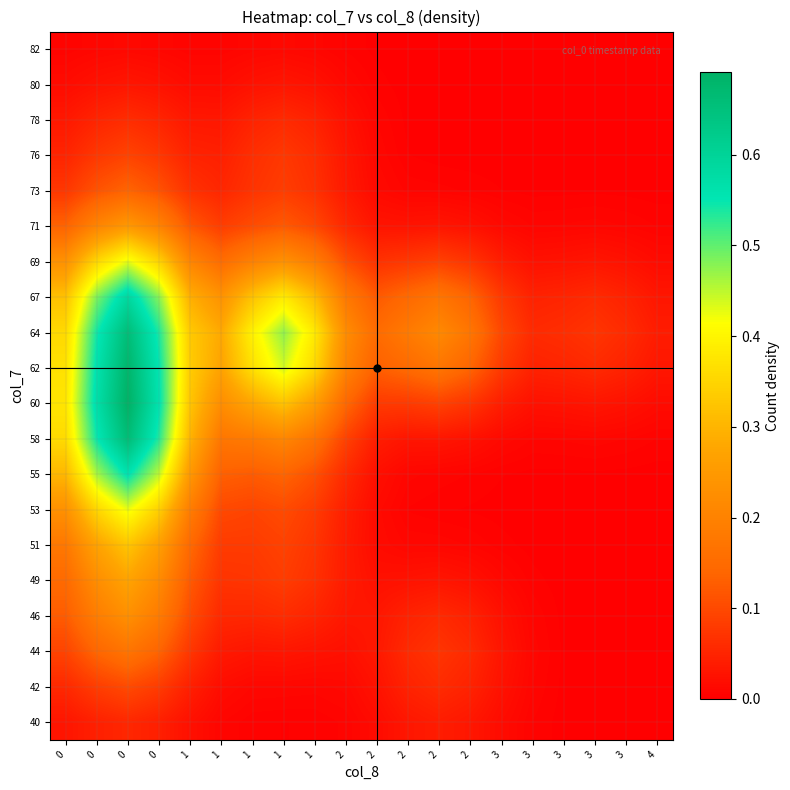

Reading left to right, list all the values displayed in this chart.

40: 0=0.0	0=0.0	0=0.1	0=0.0	1=0.0	1=0.0	1=0.0	1=0.0	1=0.0	2=0.0	2=0.0	2=0.0	2=0.0	2=0.0	3=0.0	3=0.0	3=0.0	3=0.0	3=0.0	4=0.0
42: 0=0.1	0=0.1	0=0.1	0=0.1	1=0.0	1=0.0	1=0.0	1=0.0	1=0.0	2=0.0	2=0.0	2=0.0	2=0.1	2=0.0	3=0.0	3=0.0	3=0.0	3=0.0	3=0.0	4=0.0
44: 0=0.1	0=0.1	0=0.2	0=0.1	1=0.1	1=0.0	1=0.0	1=0.0	1=0.0	2=0.0	2=0.0	2=0.1	2=0.1	2=0.1	3=0.0	3=0.0	3=0.0	3=0.0	3=0.0	4=0.0
46: 0=0.1	0=0.2	0=0.2	0=0.2	1=0.1	1=0.1	1=0.1	1=0.1	1=0.0	2=0.0	2=0.0	2=0.0	2=0.1	2=0.0	3=0.0	3=0.0	3=0.0	3=0.0	3=0.0	4=0.0
49: 0=0.1	0=0.2	0=0.3	0=0.2	1=0.1	1=0.1	1=0.1	1=0.1	1=0.1	2=0.0	2=0.0	2=0.0	2=0.0	2=0.0	3=0.0	3=0.0	3=0.0	3=0.0	3=0.0	4=0.0
51: 0=0.2	0=0.3	0=0.3	0=0.3	1=0.1	1=0.1	1=0.1	1=0.1	1=0.1	2=0.0	2=0.0	2=0.0	2=0.0	2=0.0	3=0.0	3=0.0	3=0.0	3=0.0	3=0.0	4=0.0
53: 0=0.2	0=0.4	0=0.4	0=0.3	1=0.2	1=0.1	1=0.1	1=0.1	1=0.1	2=0.0	2=0.0	2=0.0	2=0.0	2=0.0	3=0.0	3=0.0	3=0.0	3=0.0	3=0.0	4=0.0
55: 0=0.3	0=0.5	0=0.6	0=0.4	1=0.2	1=0.1	1=0.1	1=0.1	1=0.1	2=0.1	2=0.0	2=0.0	2=0.0	2=0.0	3=0.0	3=0.0	3=0.0	3=0.0	3=0.0	4=0.0
58: 0=0.4	0=0.5	0=0.7	0=0.5	1=0.3	1=0.2	1=0.2	1=0.2	1=0.2	2=0.1	2=0.0	2=0.0	2=0.0	2=0.0	3=0.0	3=0.0	3=0.0	3=0.0	3=0.0	4=0.0
60: 0=0.4	0=0.6	0=0.7	0=0.6	1=0.3	1=0.2	1=0.3	1=0.3	1=0.3	2=0.1	2=0.1	2=0.1	2=0.1	2=0.1	3=0.0	3=0.0	3=0.0	3=0.0	3=0.0	4=0.0
62: 0=0.4	0=0.6	0=0.7	0=0.6	1=0.3	1=0.3	1=0.4	1=0.4	1=0.4	2=0.2	2=0.1	2=0.1	2=0.2	2=0.1	3=0.1	3=0.0	3=0.1	3=0.1	3=0.0	4=0.0
64: 0=0.4	0=0.5	0=0.7	0=0.5	1=0.3	1=0.3	1=0.4	1=0.5	1=0.4	2=0.2	2=0.2	2=0.2	2=0.2	2=0.2	3=0.1	3=0.1	3=0.1	3=0.1	3=0.1	4=0.0
67: 0=0.3	0=0.5	0=0.6	0=0.5	1=0.3	1=0.2	1=0.3	1=0.4	1=0.3	2=0.2	2=0.1	2=0.1	2=0.2	2=0.1	3=0.1	3=0.0	3=0.1	3=0.1	3=0.0	4=0.0
69: 0=0.2	0=0.4	0=0.4	0=0.3	1=0.2	1=0.2	1=0.2	1=0.2	1=0.2	2=0.1	2=0.1	2=0.1	2=0.1	2=0.1	3=0.0	3=0.0	3=0.0	3=0.0	3=0.0	4=0.0
71: 0=0.1	0=0.2	0=0.2	0=0.2	1=0.1	1=0.1	1=0.1	1=0.1	1=0.1	2=0.1	2=0.0	2=0.0	2=0.0	2=0.0	3=0.0	3=0.0	3=0.0	3=0.0	3=0.0	4=0.0
73: 0=0.1	0=0.1	0=0.1	0=0.1	1=0.1	1=0.1	1=0.1	1=0.1	1=0.1	2=0.0	2=0.0	2=0.0	2=0.0	2=0.0	3=0.0	3=0.0	3=0.0	3=0.0	3=0.0	4=0.0
76: 0=0.0	0=0.1	0=0.1	0=0.1	1=0.0	1=0.0	1=0.1	1=0.1	1=0.1	2=0.0	2=0.0	2=0.0	2=0.0	2=0.0	3=0.0	3=0.0	3=0.0	3=0.0	3=0.0	4=0.0
78: 0=0.0	0=0.0	0=0.1	0=0.0	1=0.0	1=0.0	1=0.0	1=0.1	1=0.0	2=0.0	2=0.0	2=0.0	2=0.0	2=0.0	3=0.0	3=0.0	3=0.0	3=0.0	3=0.0	4=0.0
80: 0=0.0	0=0.0	0=0.0	0=0.0	1=0.0	1=0.0	1=0.0	1=0.0	1=0.0	2=0.0	2=0.0	2=0.0	2=0.0	2=0.0	3=0.0	3=0.0	3=0.0	3=0.0	3=0.0	4=0.0
82: 0=0.0	0=0.0	0=0.0	0=0.0	1=0.0	1=0.0	1=0.0	1=0.0	1=0.0	2=0.0	2=0.0	2=0.0	2=0.0	2=0.0	3=0.0	3=0.0	3=0.0	3=0.0	3=0.0	4=0.0